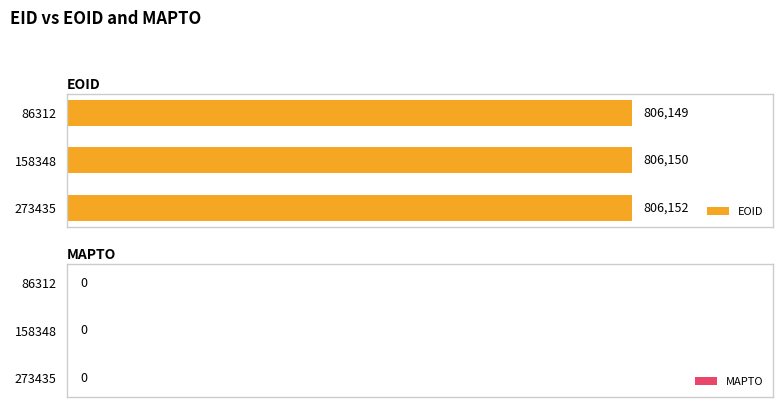

How many categories are shown in the chart?

3